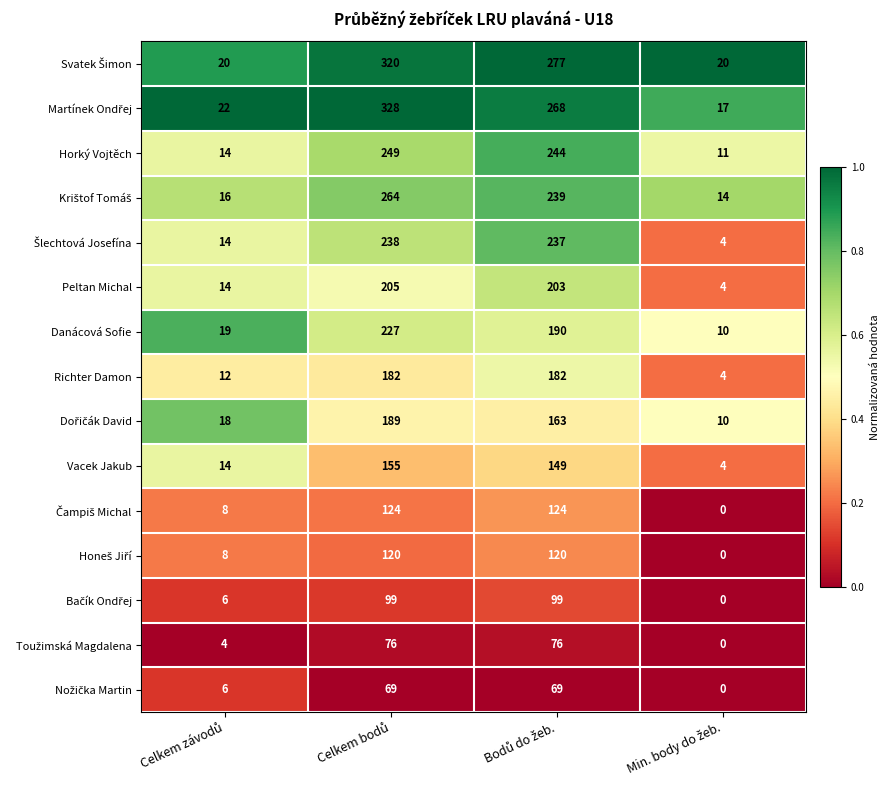

What is the maximum value shown in the chart?

328